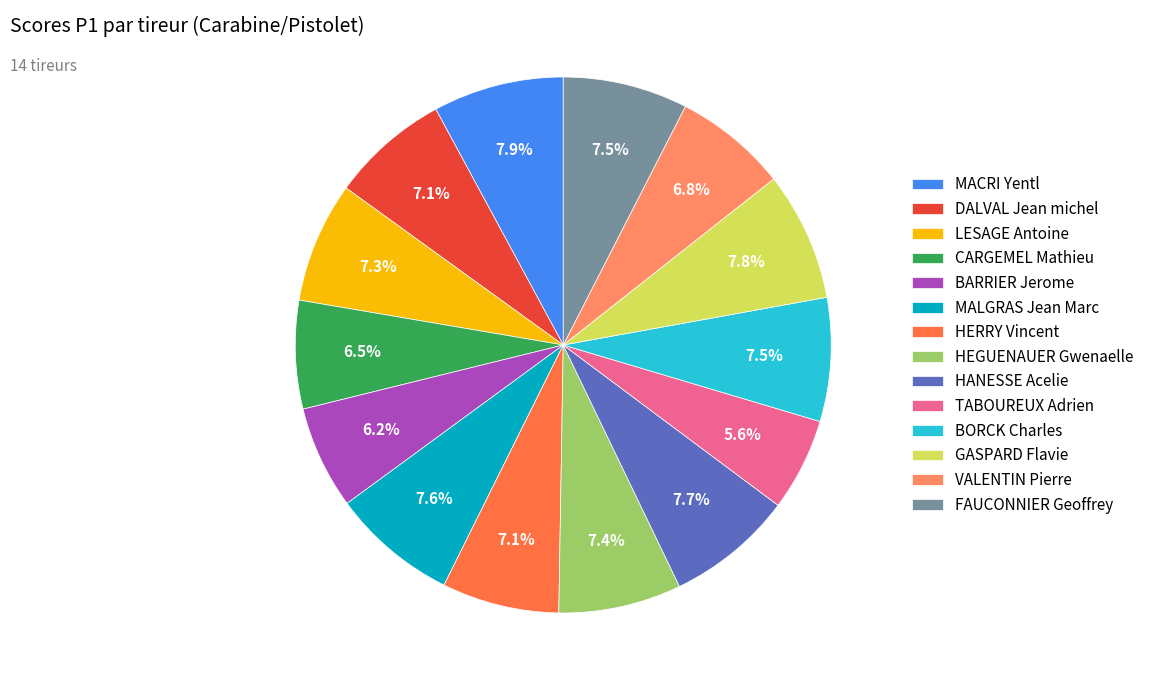

Is there a majority slice in this chart?

No